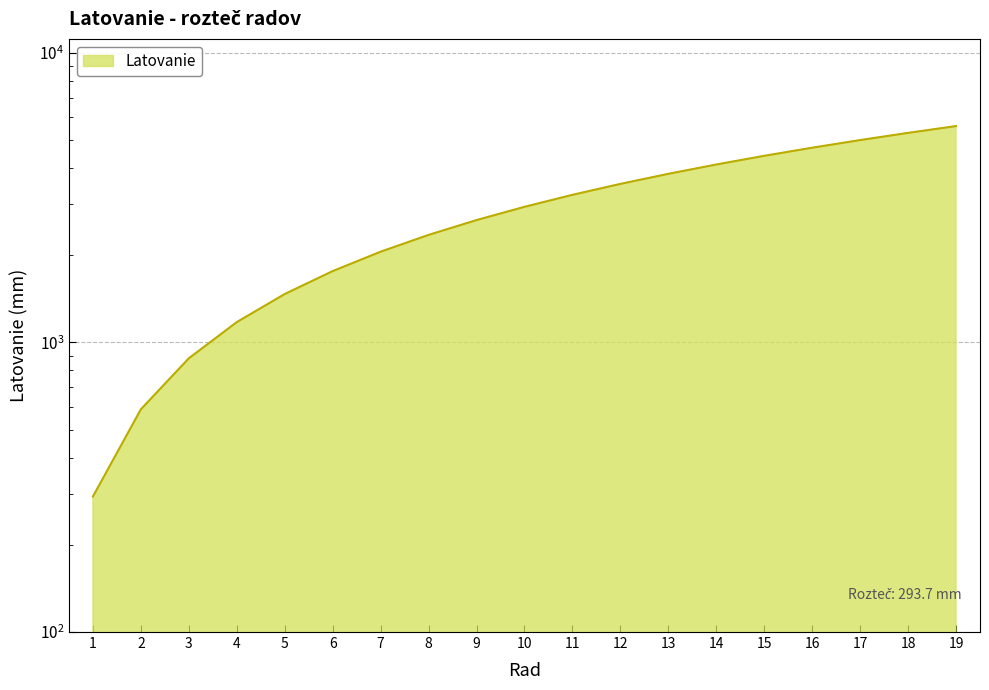

At which label does the data first exceed 2936?

10